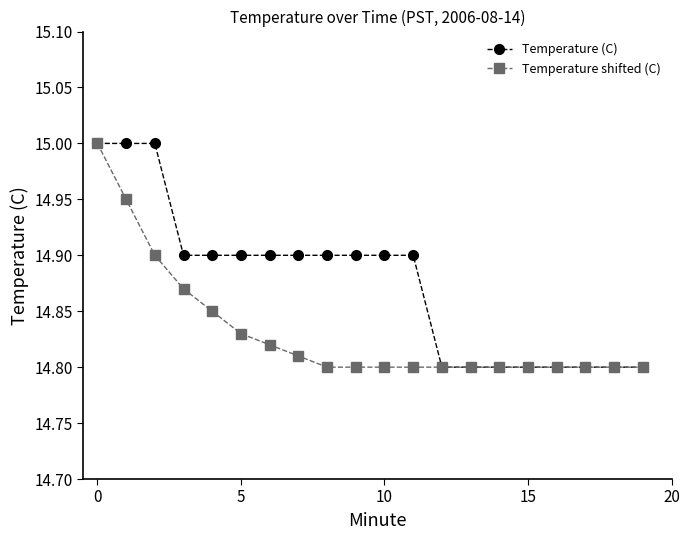

Count the number of categories in the chart.

20